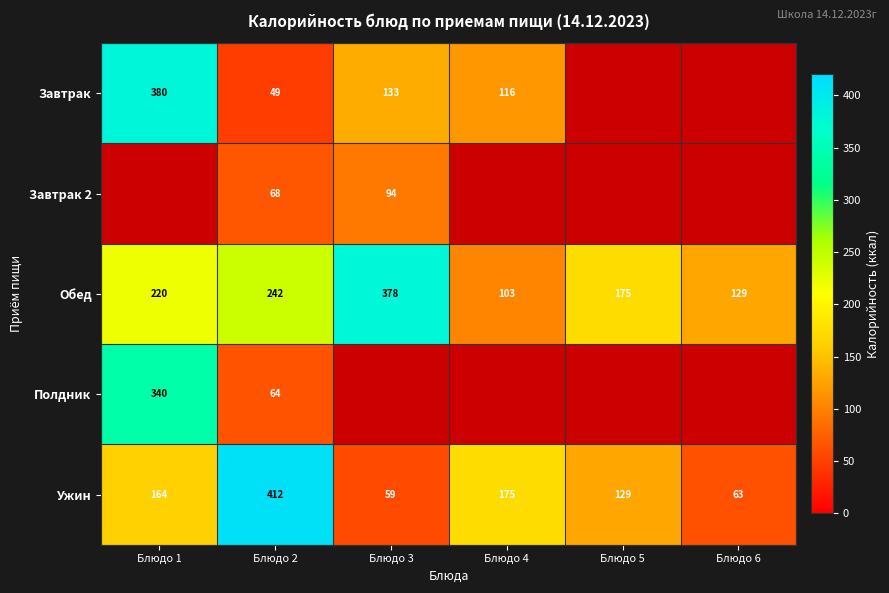

Is it true that Завтрак equals 67 at Блюдо 3?

False